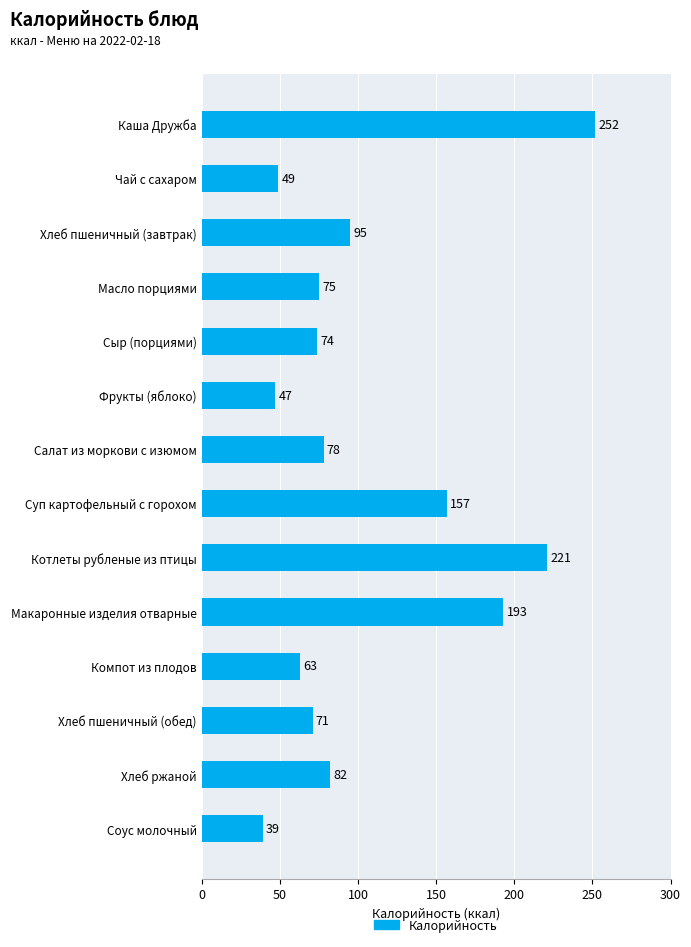

What is the change in value from Масло порциями to Фрукты (яблоко)?

-28